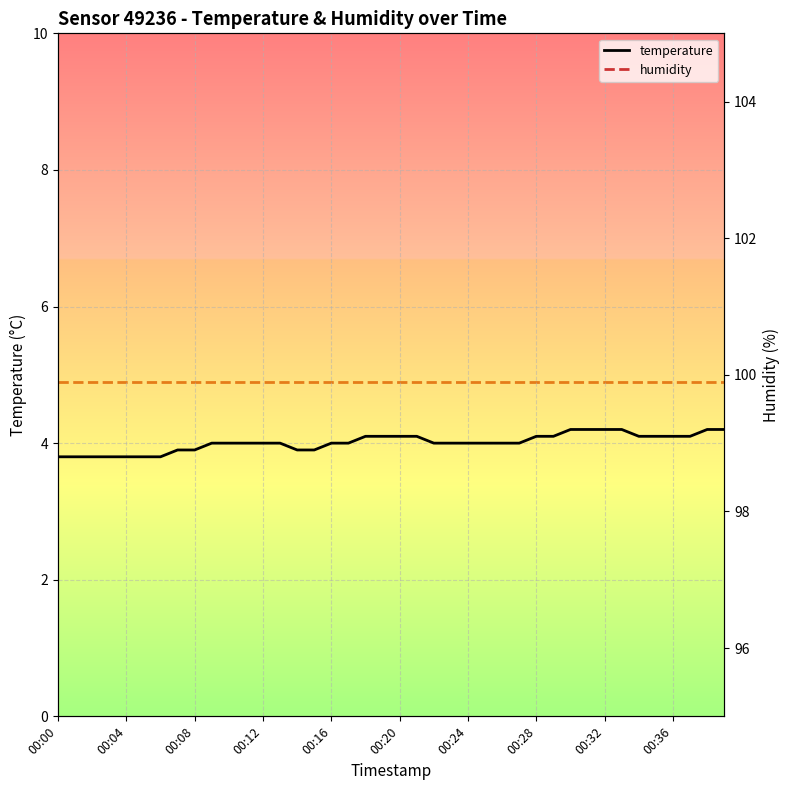

How many lines are shown in the chart?

2